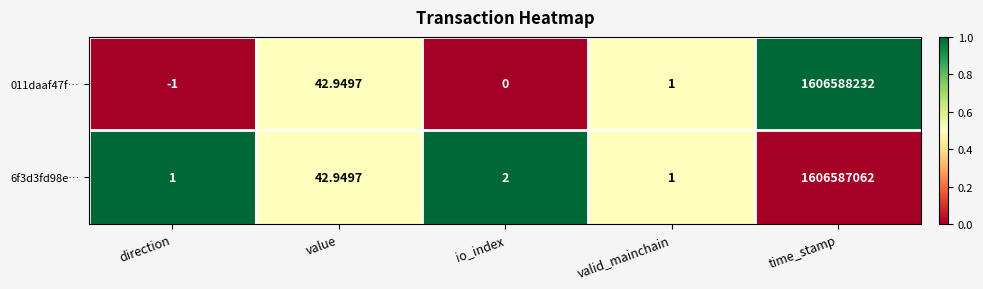

Rank the series at direction from lowest to highest value.

011daaf47f…, 6f3d3fd98e…